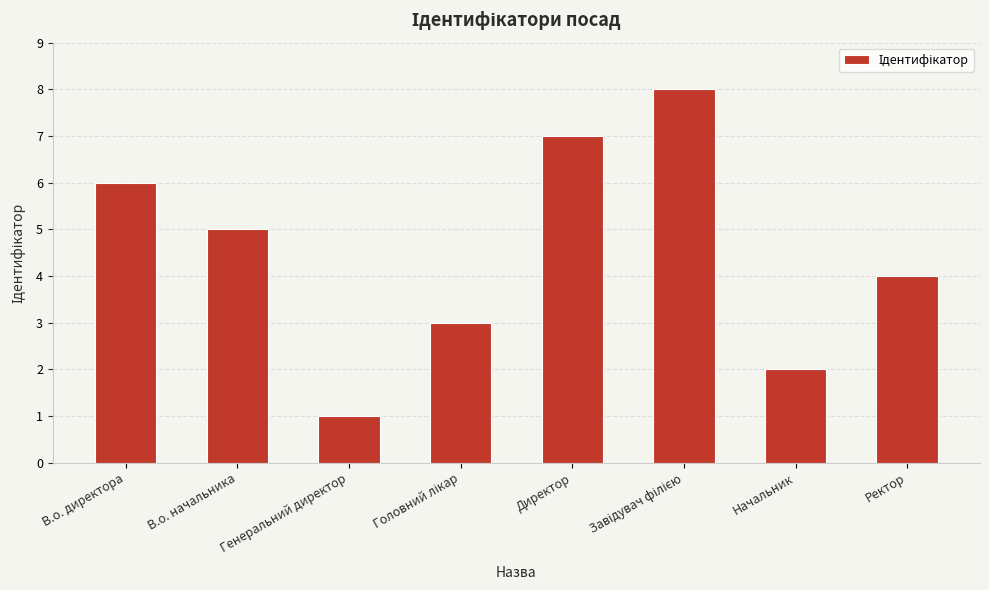

Between Директор and Начальник, which is larger?

Директор